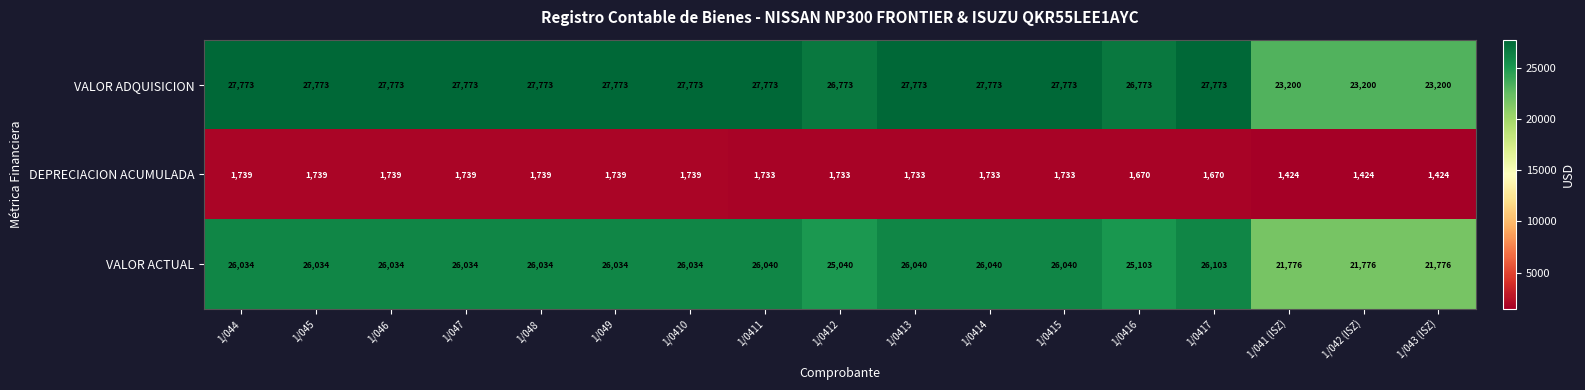

Which series changed the most between 1/0414 and 1/041 (ISZ)?

VALOR ADQUISICION